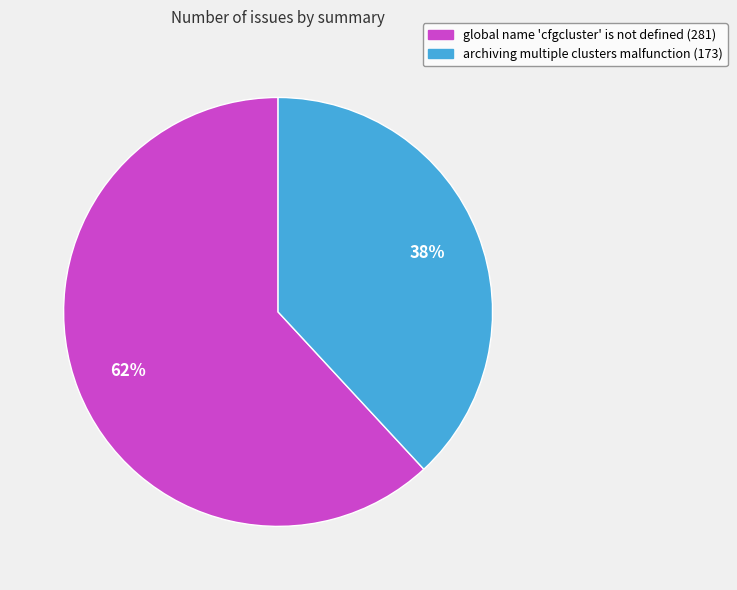

Combined, do archiving multiple clusters malfunction (173) and global name 'cfgcluster' is not defined (281) account for over 50%?

Yes